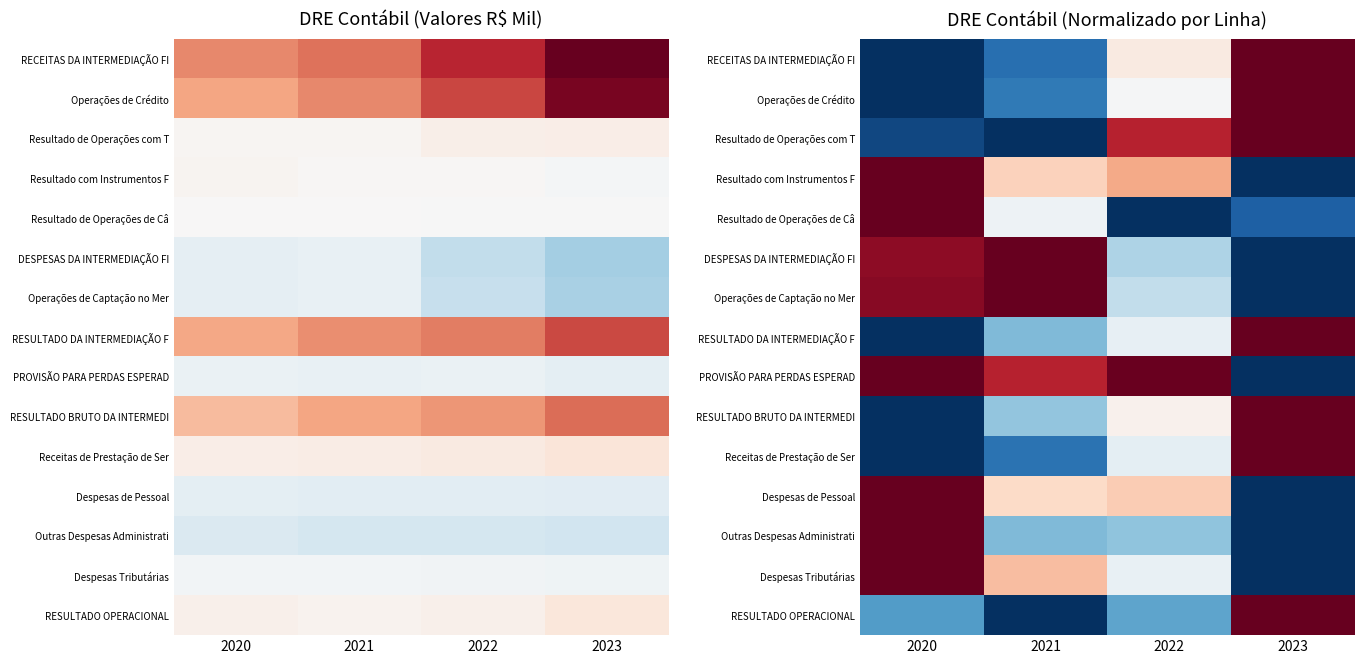

How many categories are shown in the chart?

4